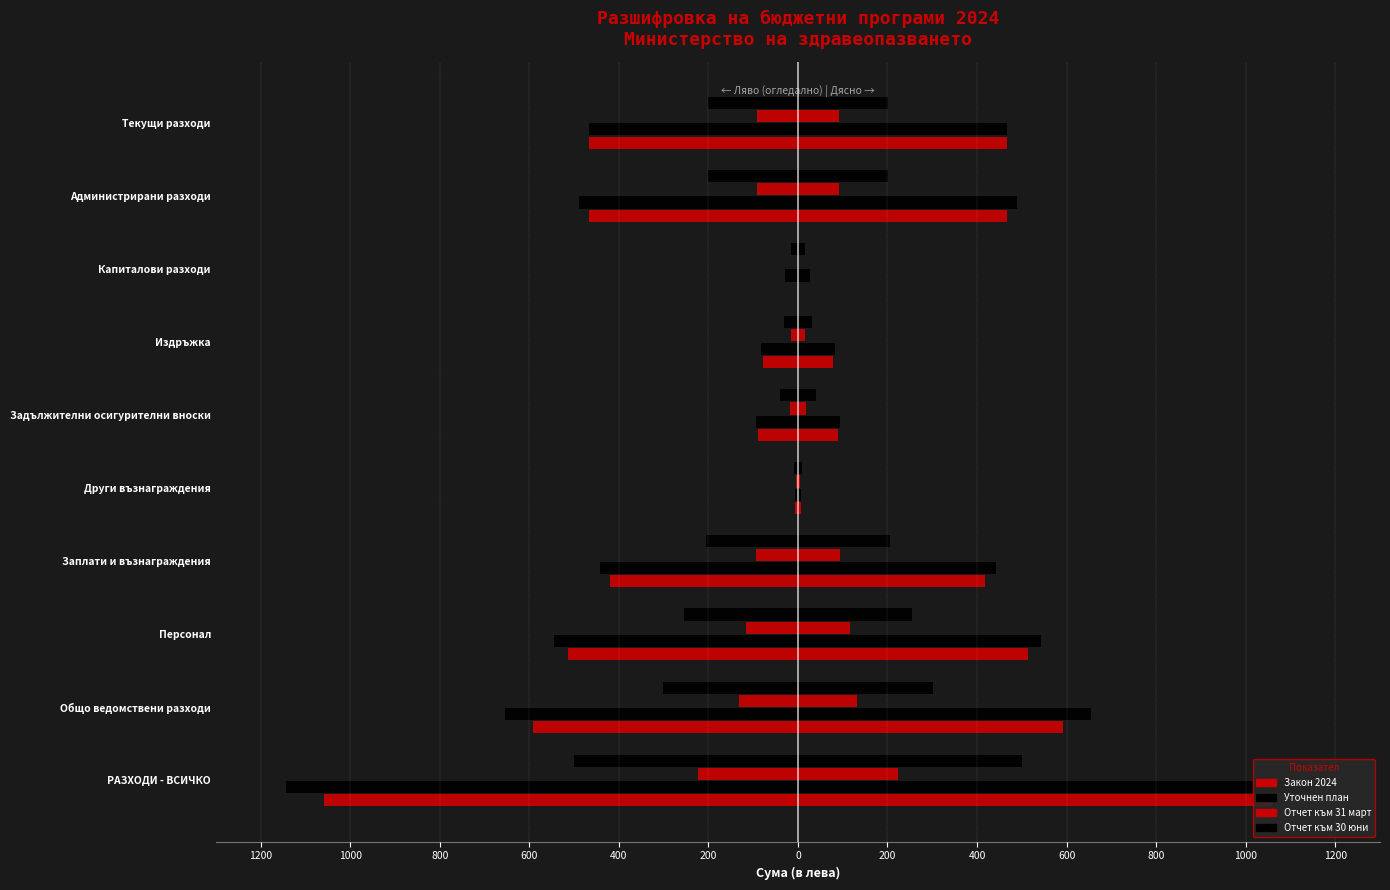

What is the difference between the highest and lowest values at 600?

349.1